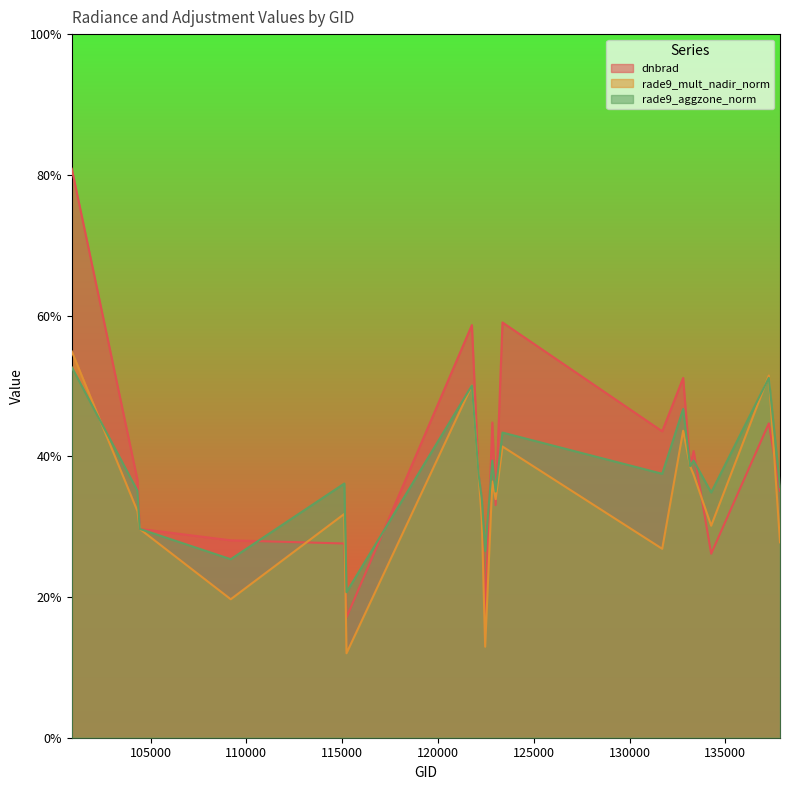

What are all the series names shown in the legend?

dnbrad, rade9_mult_nadir_norm, rade9_aggzone_norm